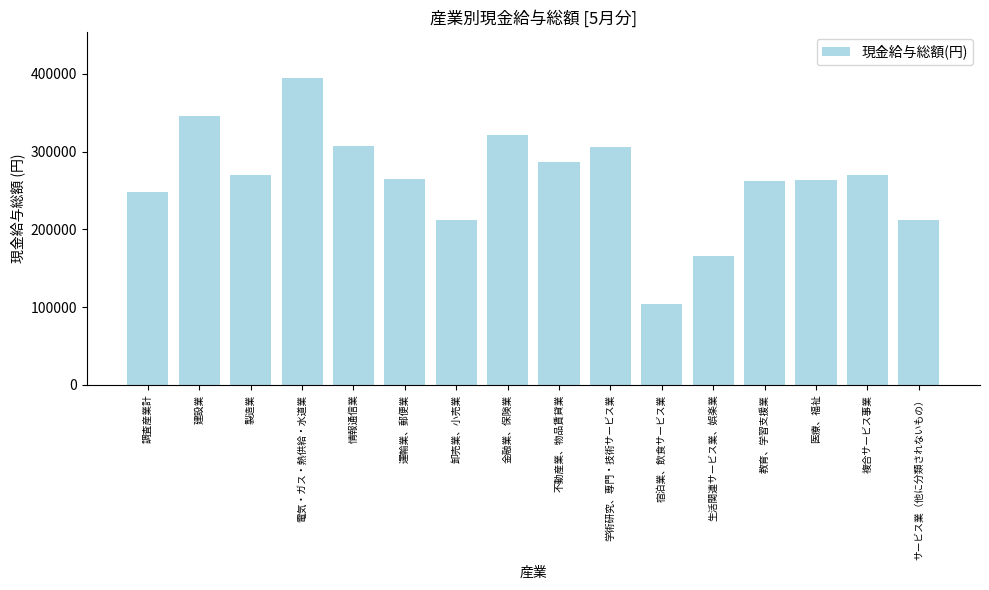

True or false: the data shows 321402 at 金融業、保険業.

True